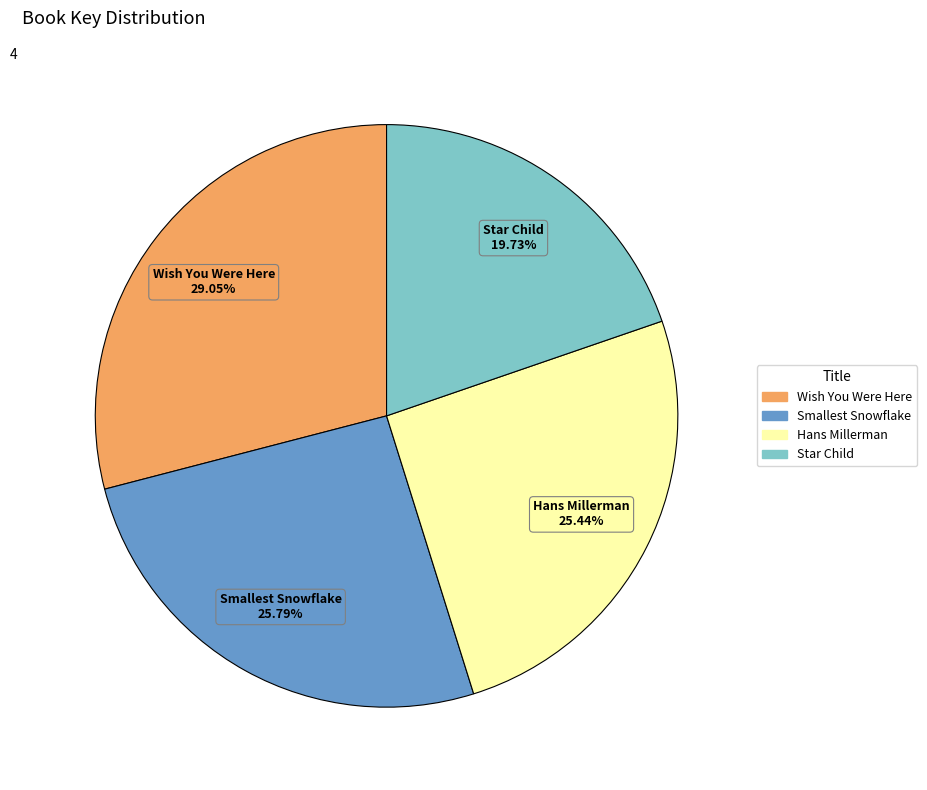

Does any single category account for the majority?

No